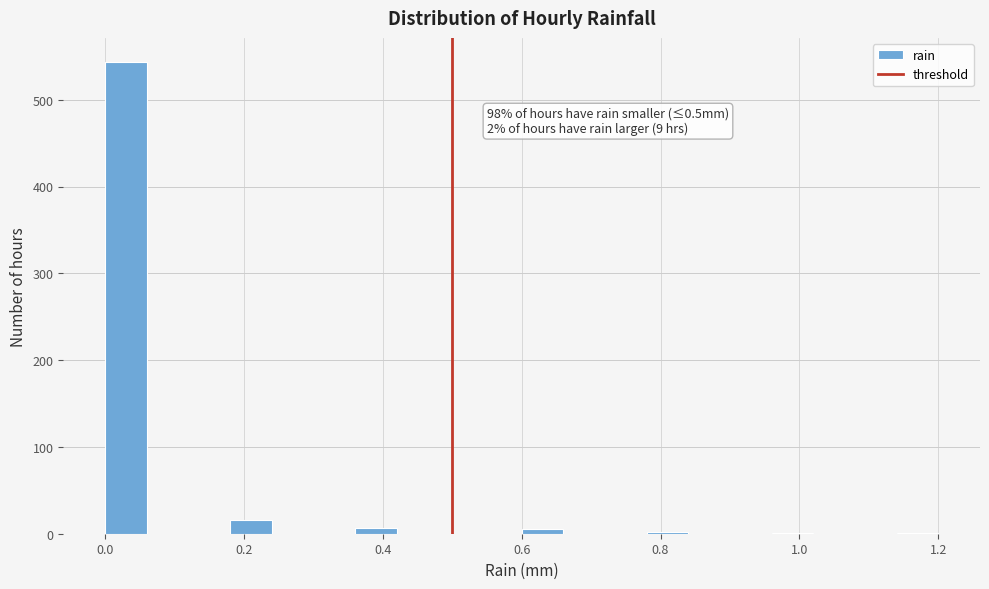

Read against the x-axis, roughly where is the centre of the tallest bar?

0.04